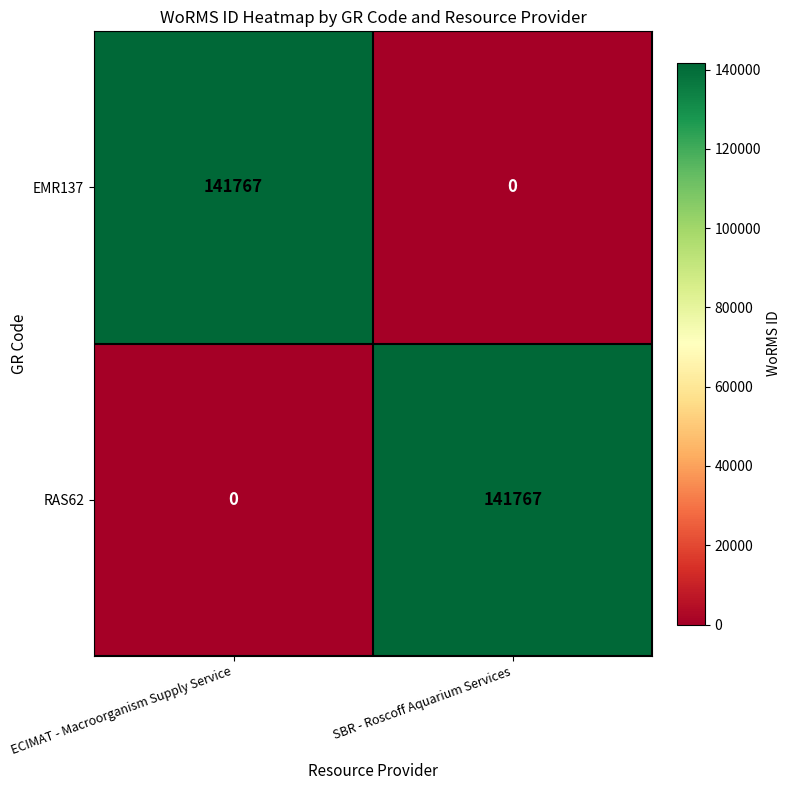

The EMR137 series shows 189733 at ECIMAT - Macroorganism Supply Service. True or false?

False